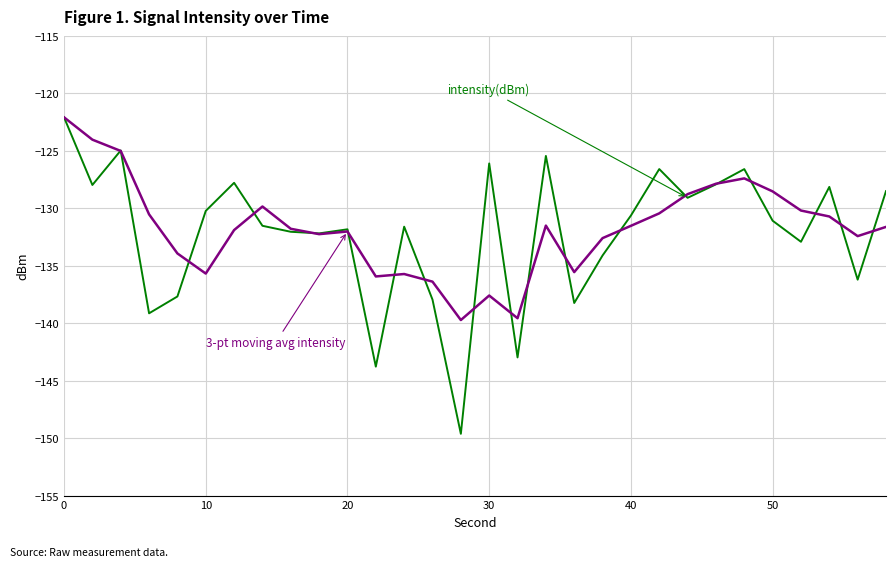

What is the minimum value shown in the chart?

-149.6